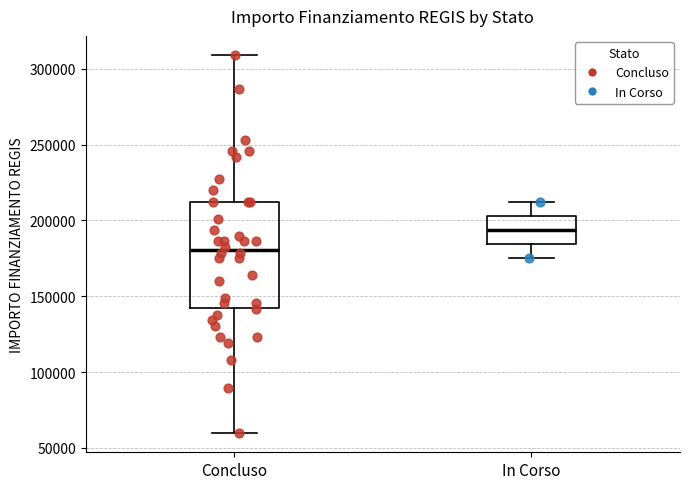

Which box's median line is the highest?

In Corso